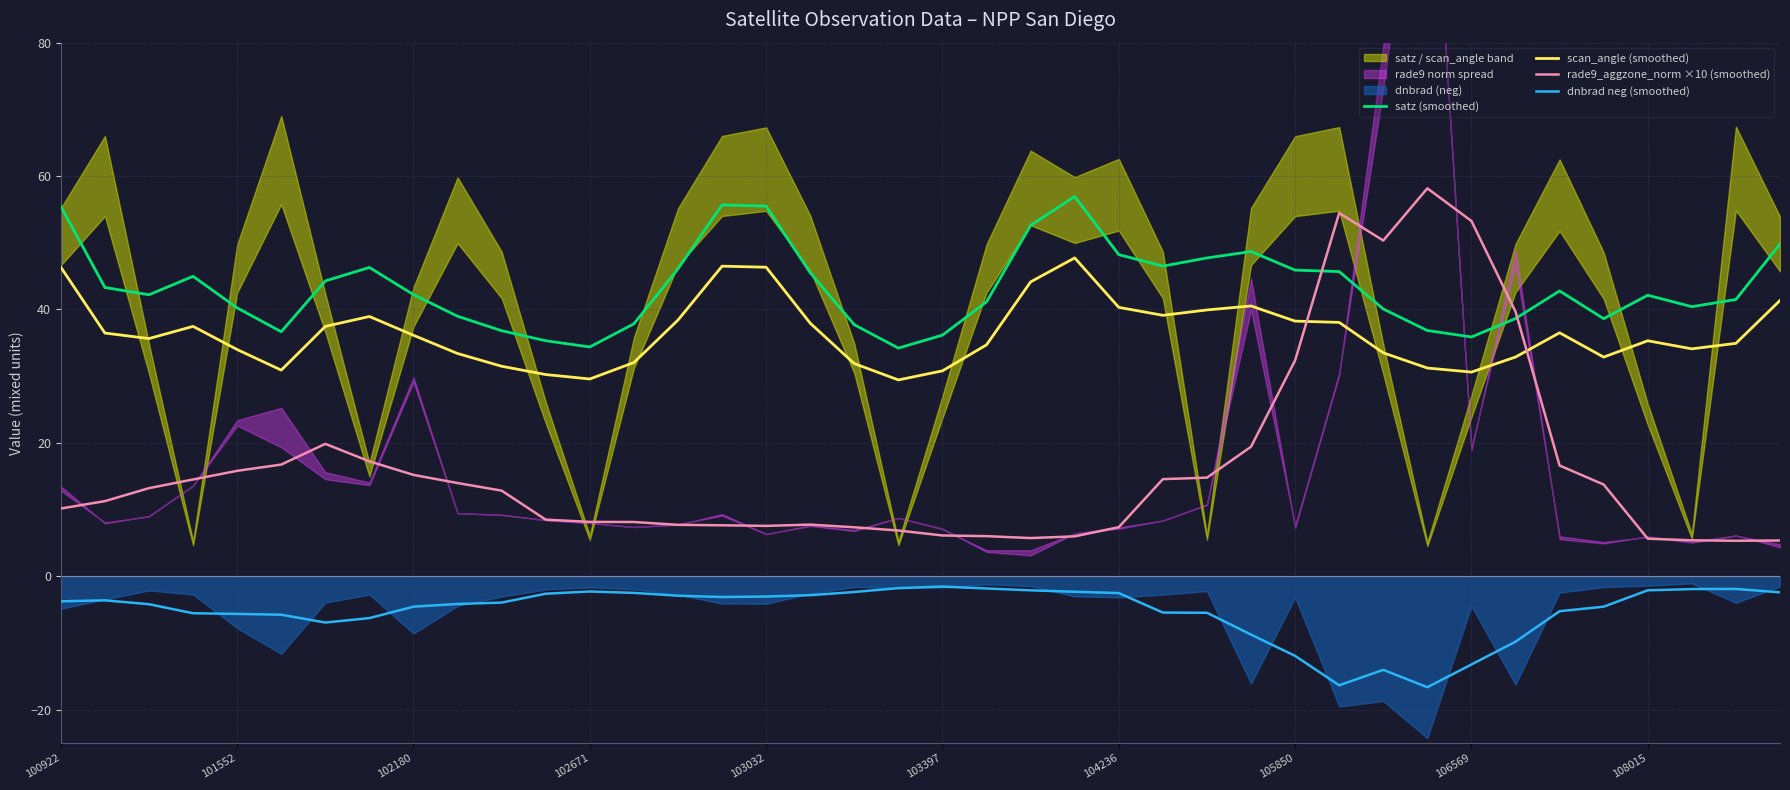

What is the minimum value for satz (smoothed)?

34.2